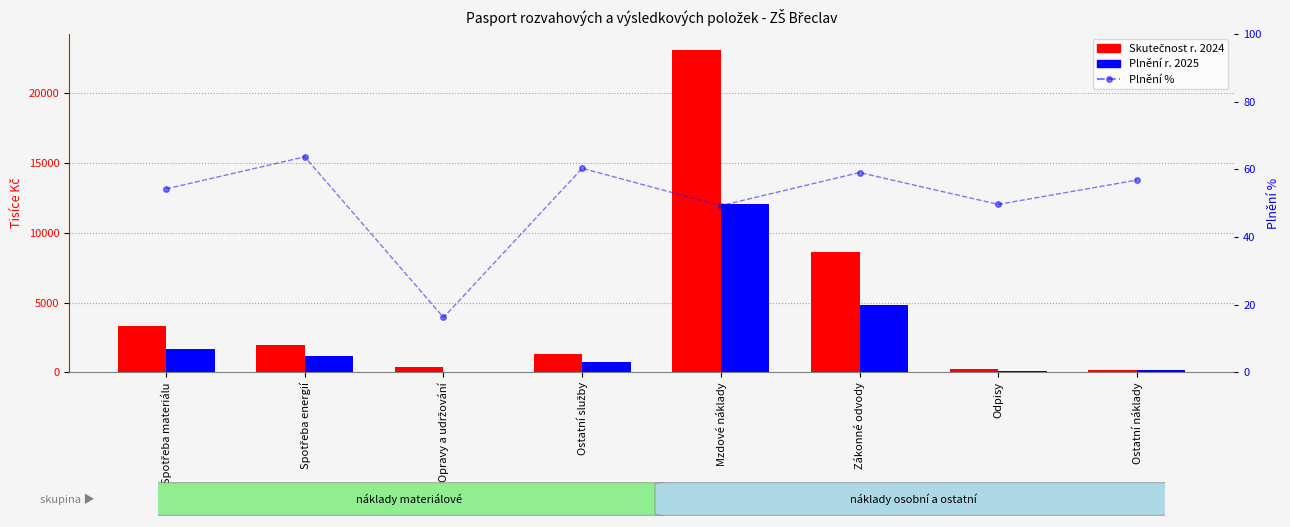

What is the sum of the Plnění % values at Odpisy and Zákonné odvody?

108.7